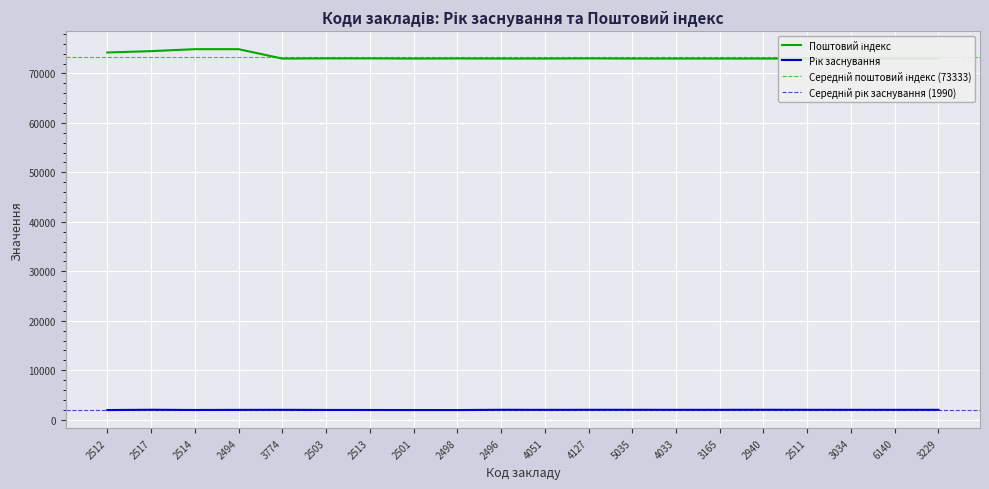

Rank the series by their average value, from highest to lowest.

Поштовий індекс, Рік заснування